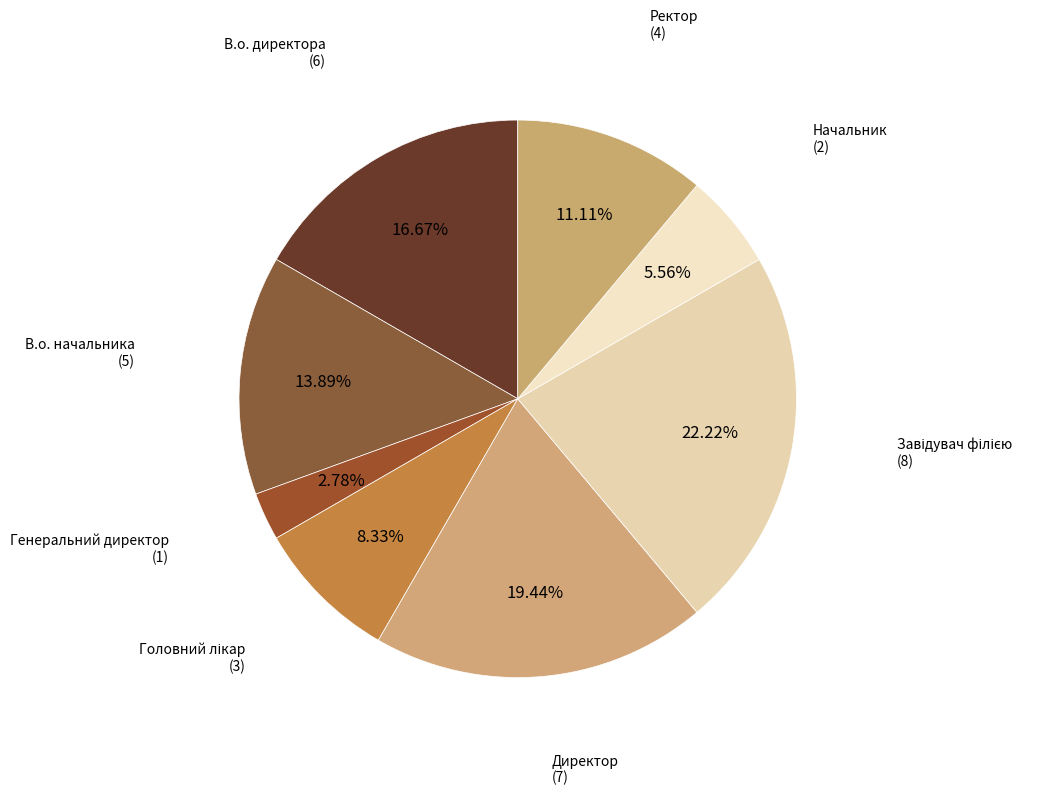

What is the ratio of the value at Ректор to the value at Генеральний директор?

4.0